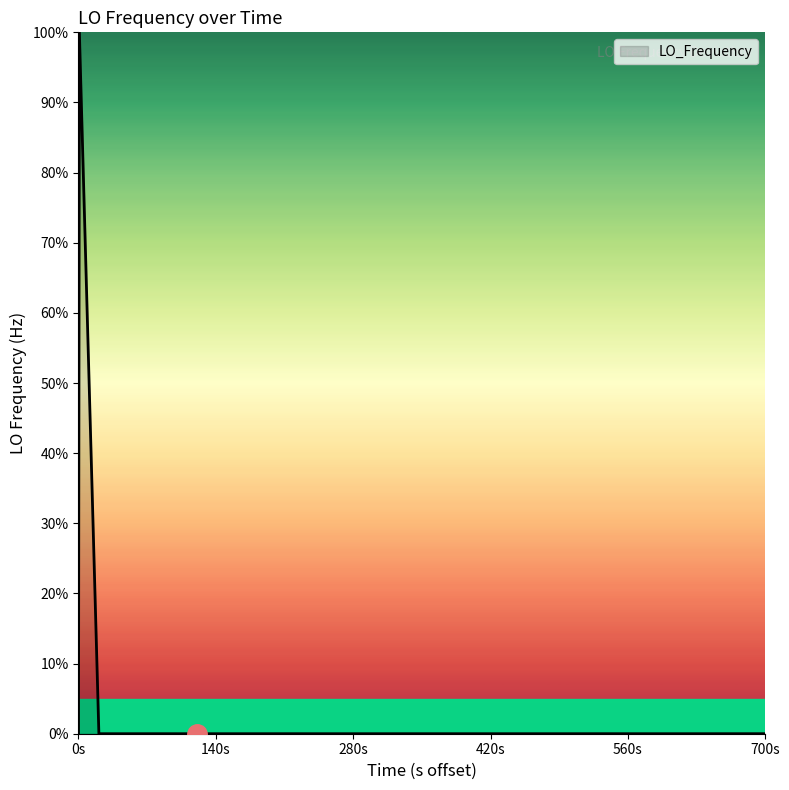

What is the greatest value displayed?

100.0